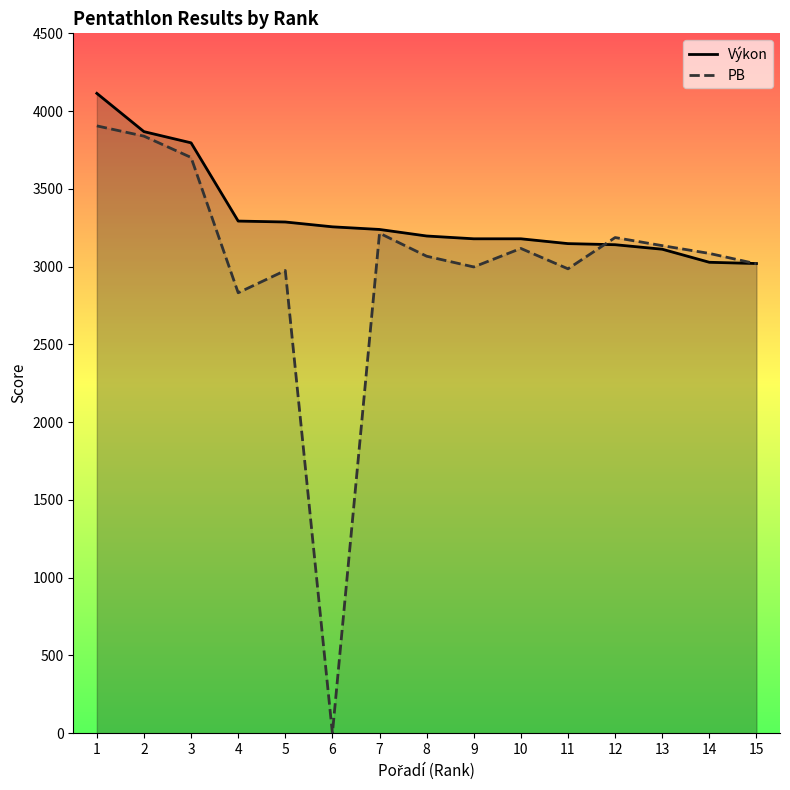

List the series in order of their overall mean, lowest first.

PB, Výkon